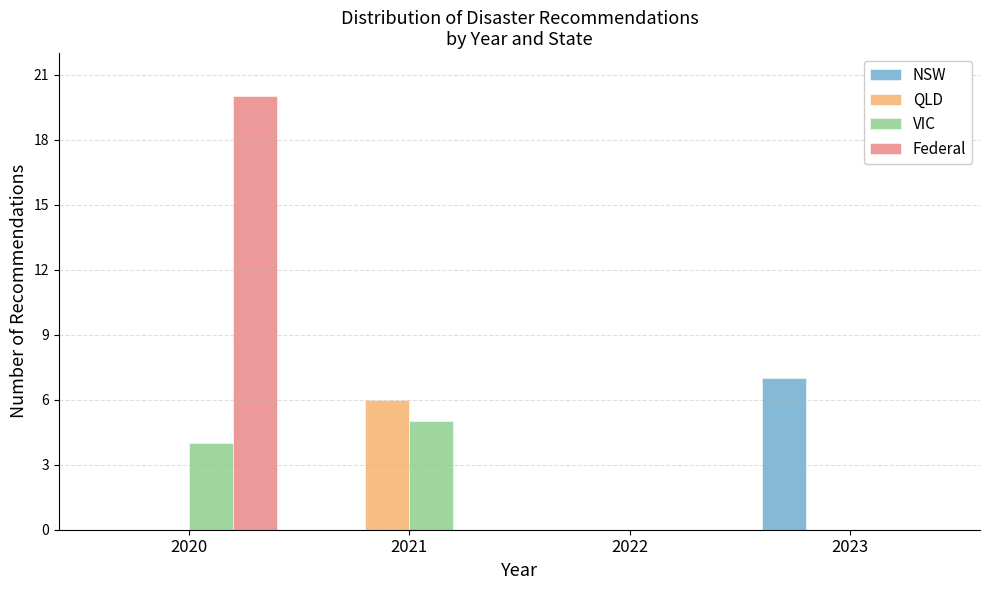

Reading left to right, transcribe all the data shown in this chart.

NSW: 2020=0	2021=0	2022=0	2023=7
QLD: 2020=0	2021=6	2022=0	2023=0
VIC: 2020=4	2021=5	2022=0	2023=0
Federal: 2020=20	2021=0	2022=0	2023=0